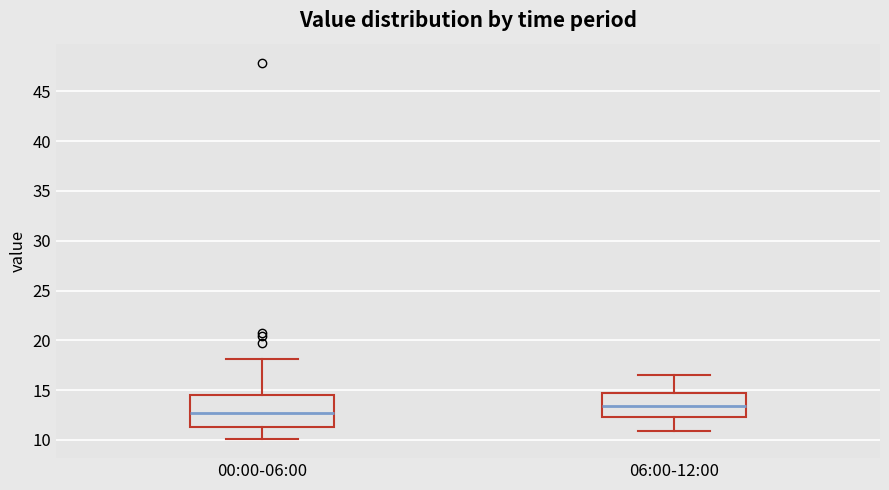

Where is the upper edge of the box for 06:00-12:00 on the y-axis? The values are not printed on the chart, so give them approximately, as read against the axis.

14.5